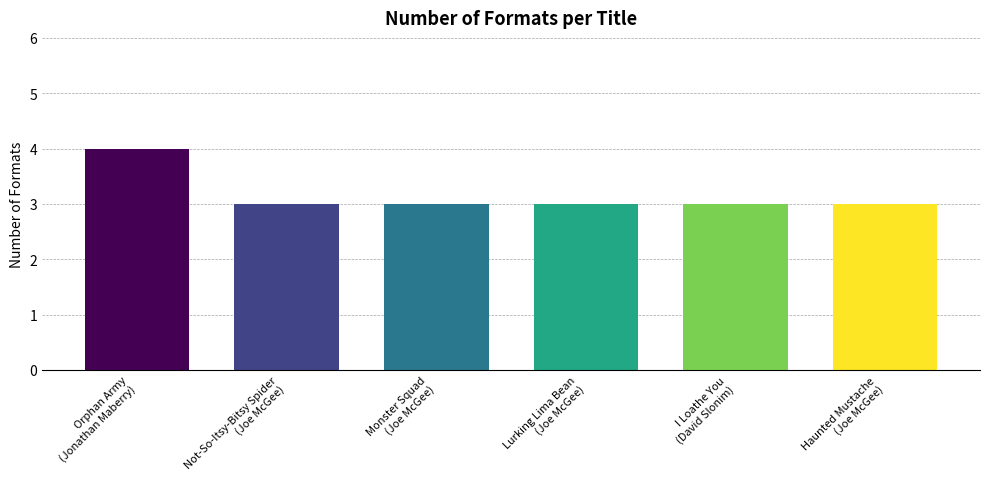

Count the values in the range 3 to 4.

6